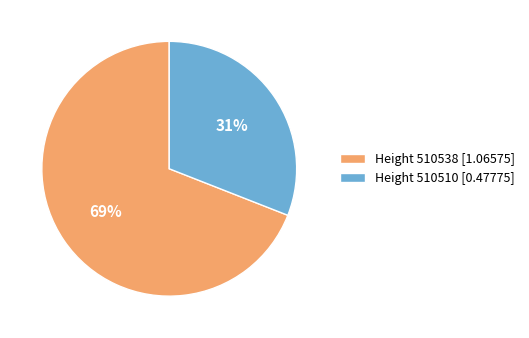

Which slice is the largest?

Height 510538 [1.06575]